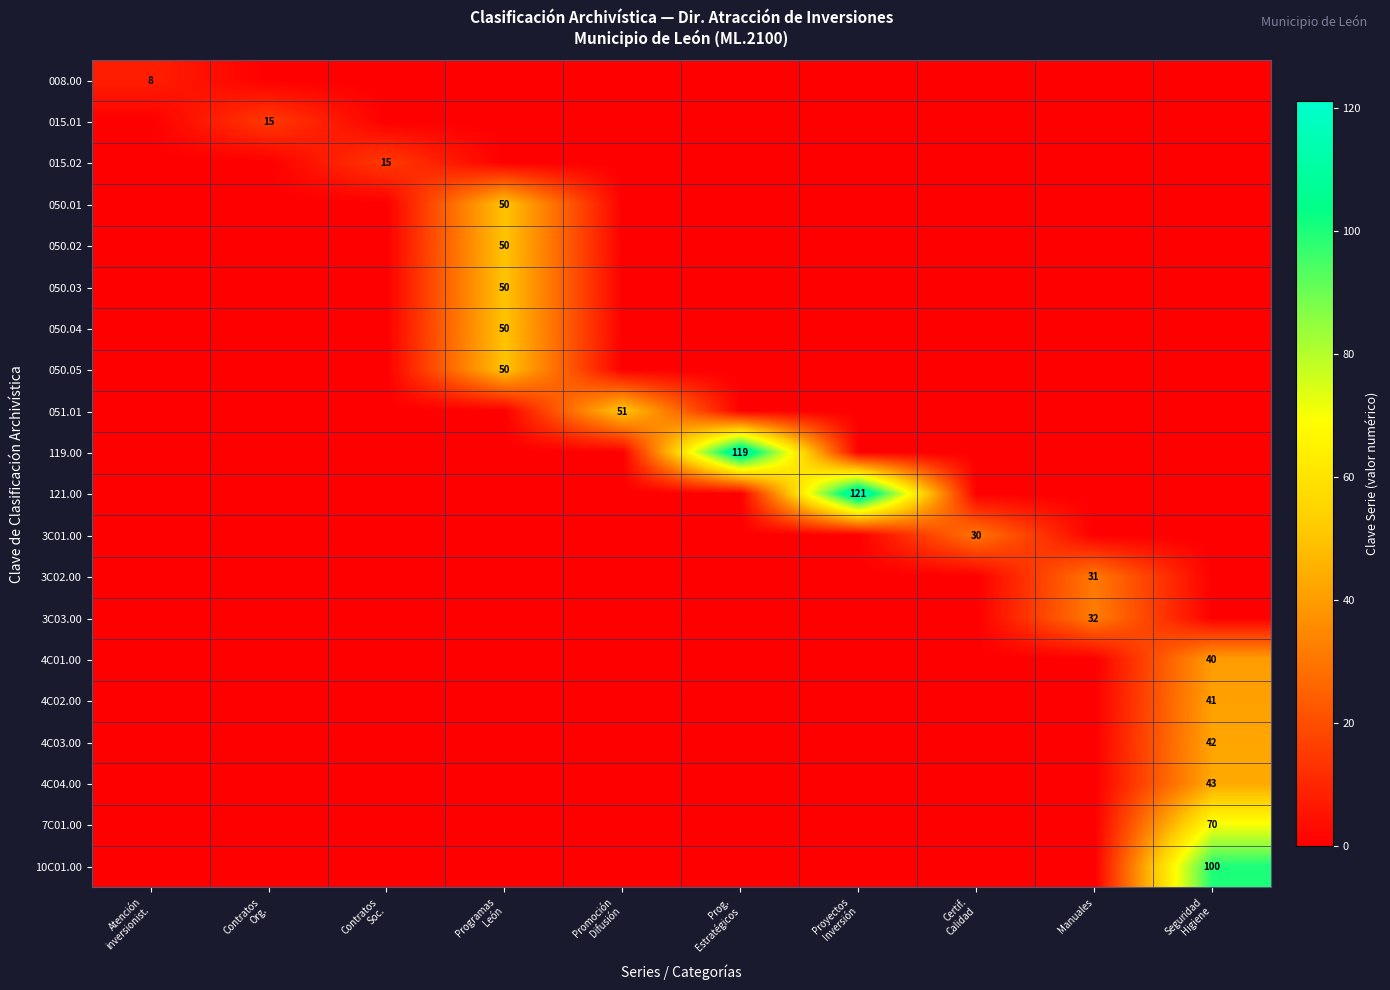

What is the average value of the 3C03.00 series?

3